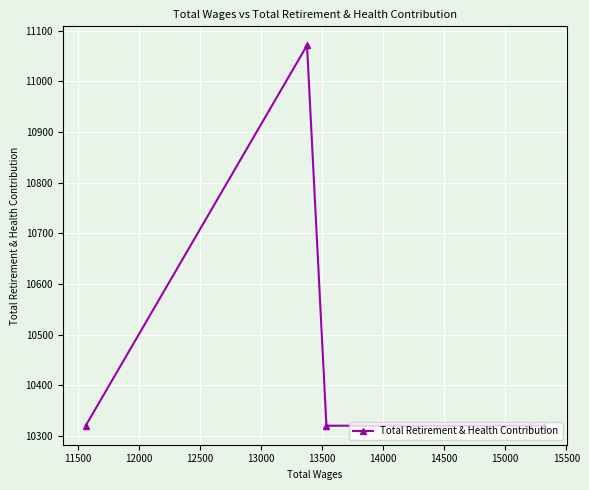

What is the maximum value shown in the chart?

11071